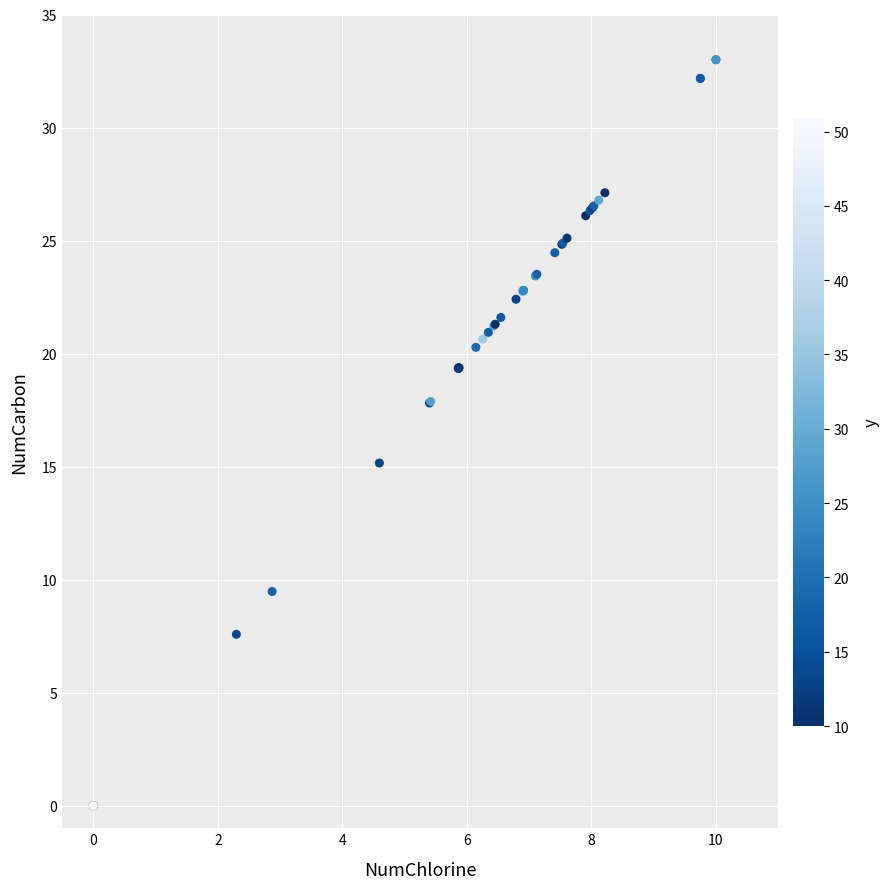

What Y value in the scatter plot is closest to 16?

15.2